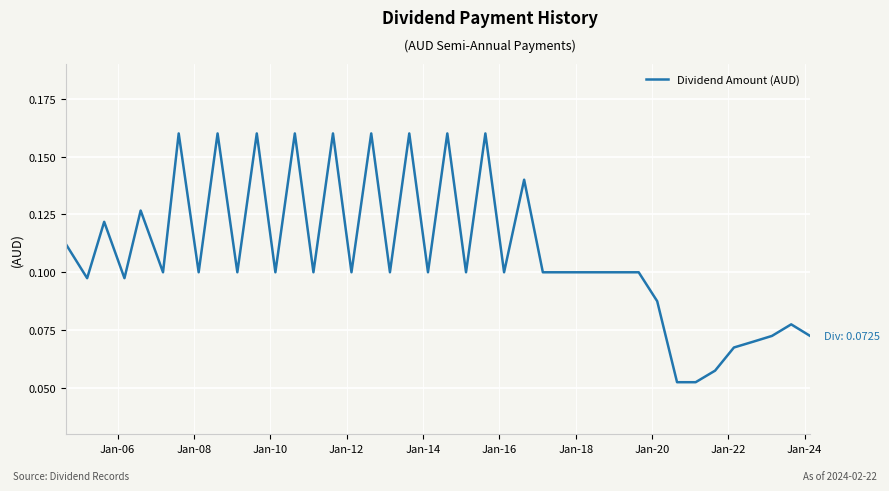

What is the difference between the second highest and second lowest values?

0.1